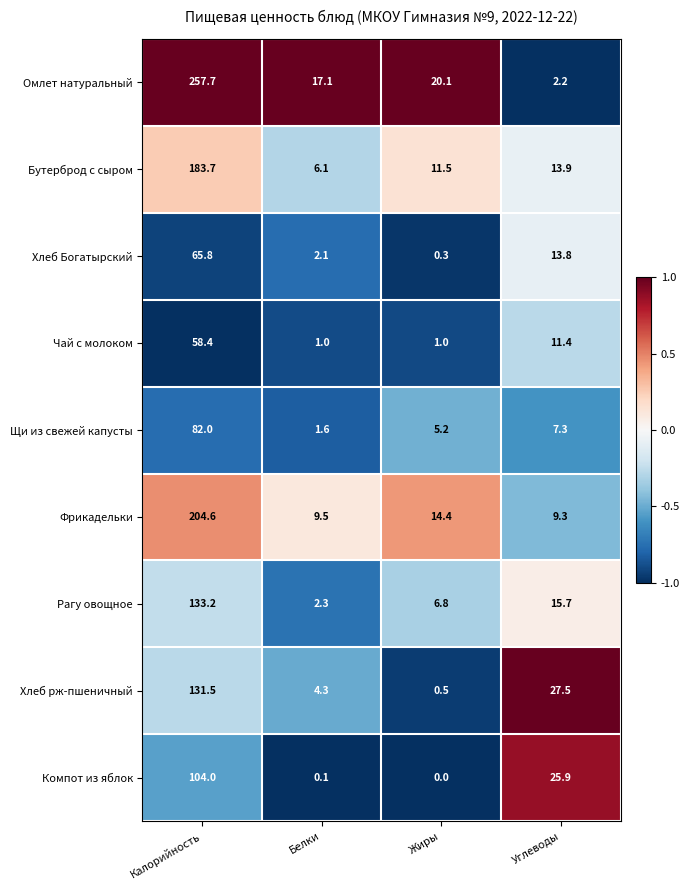

At which category is the sum across all series the highest?

Калорийность